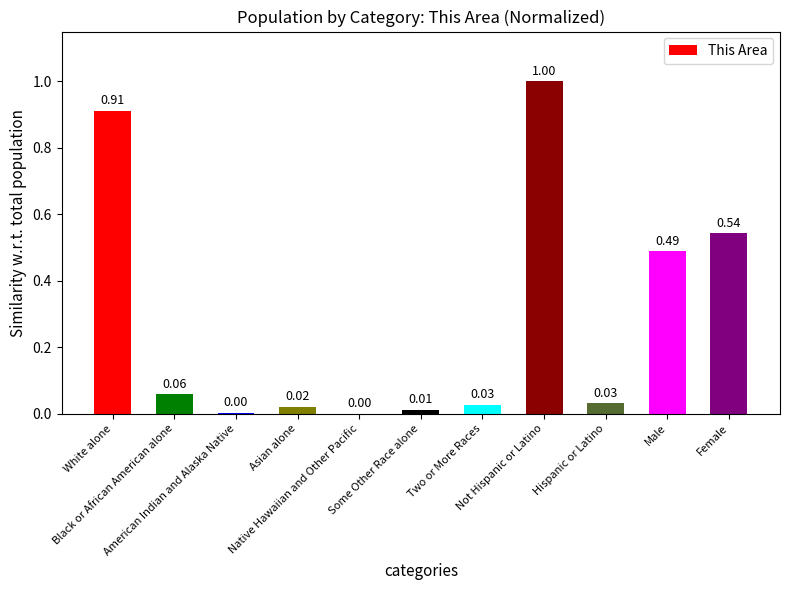

What is the sum of all values?

3.1